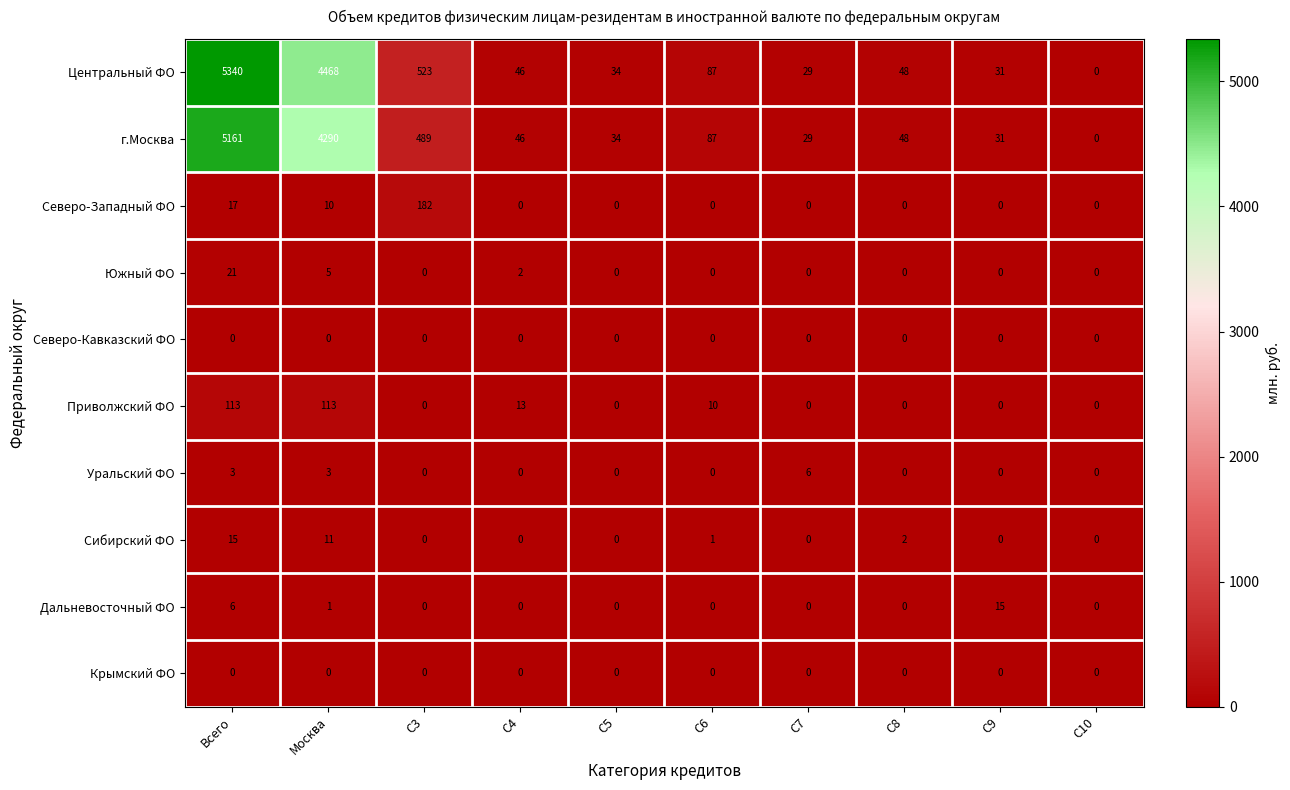

What is the difference between the highest and lowest values at C8?

48